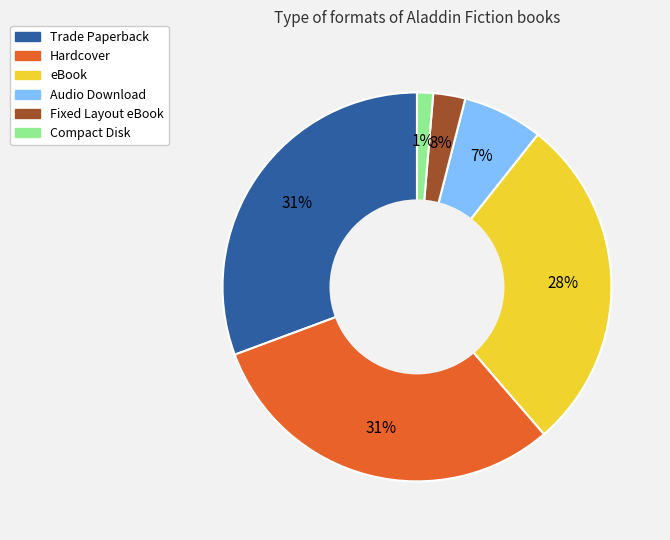

Does any single category account for the majority?

No